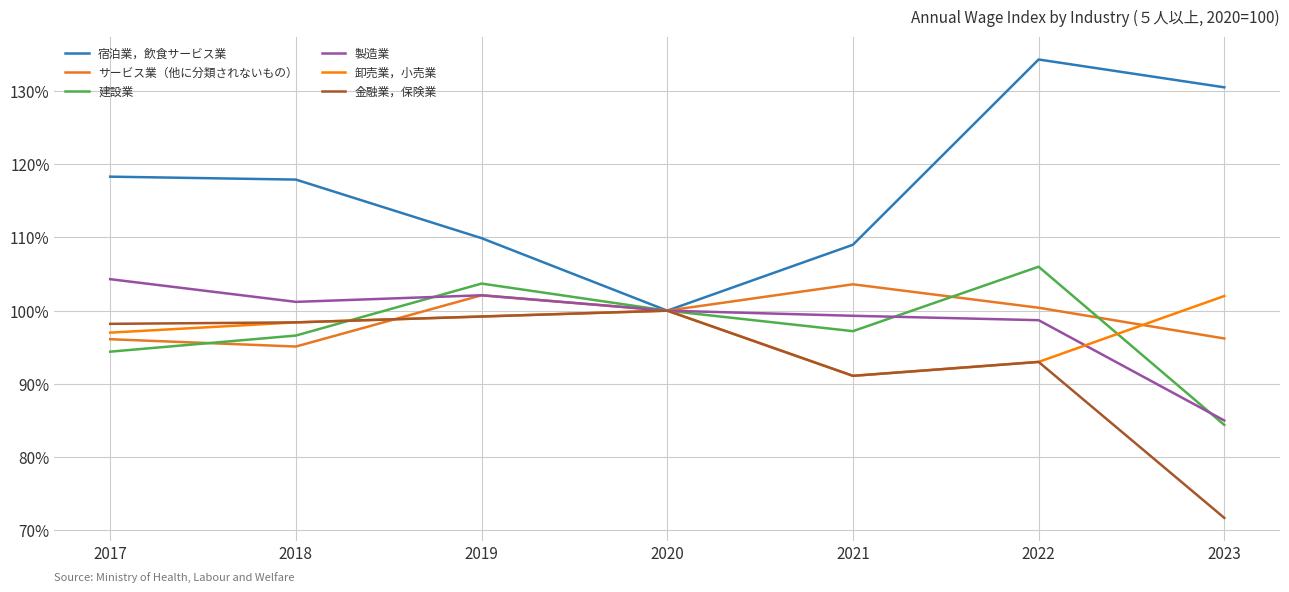

At which category does 卸売業，小売業 reach its first local peak?

2020